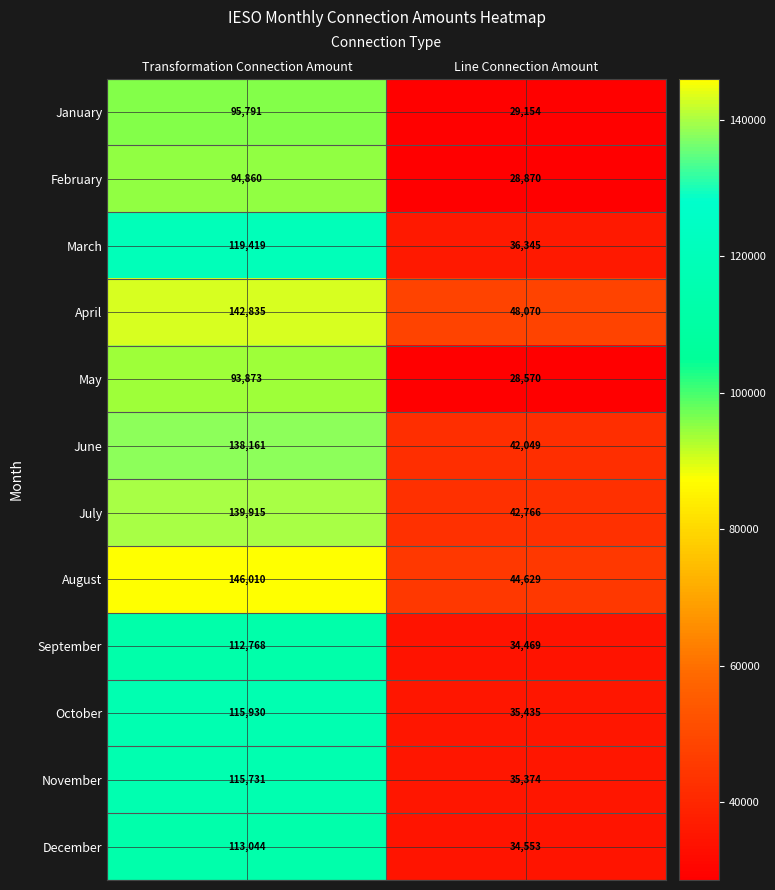

At which category is the sum across all series the highest?

Transformation Connection Amount